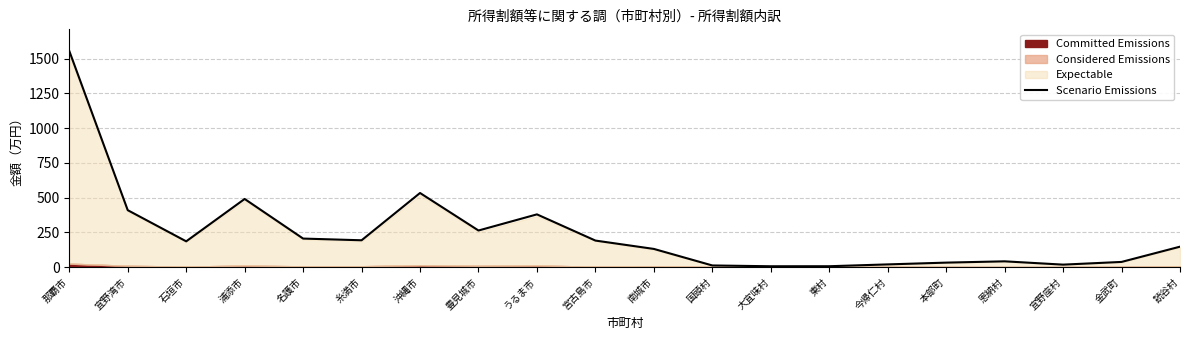

What is the difference between the values at 大宜味村 and 読谷村?

140.9